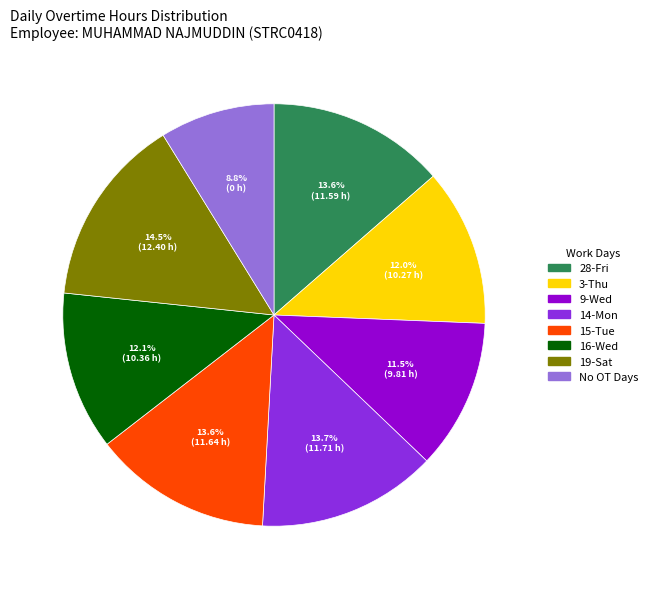

Is there a majority slice in this chart?

No